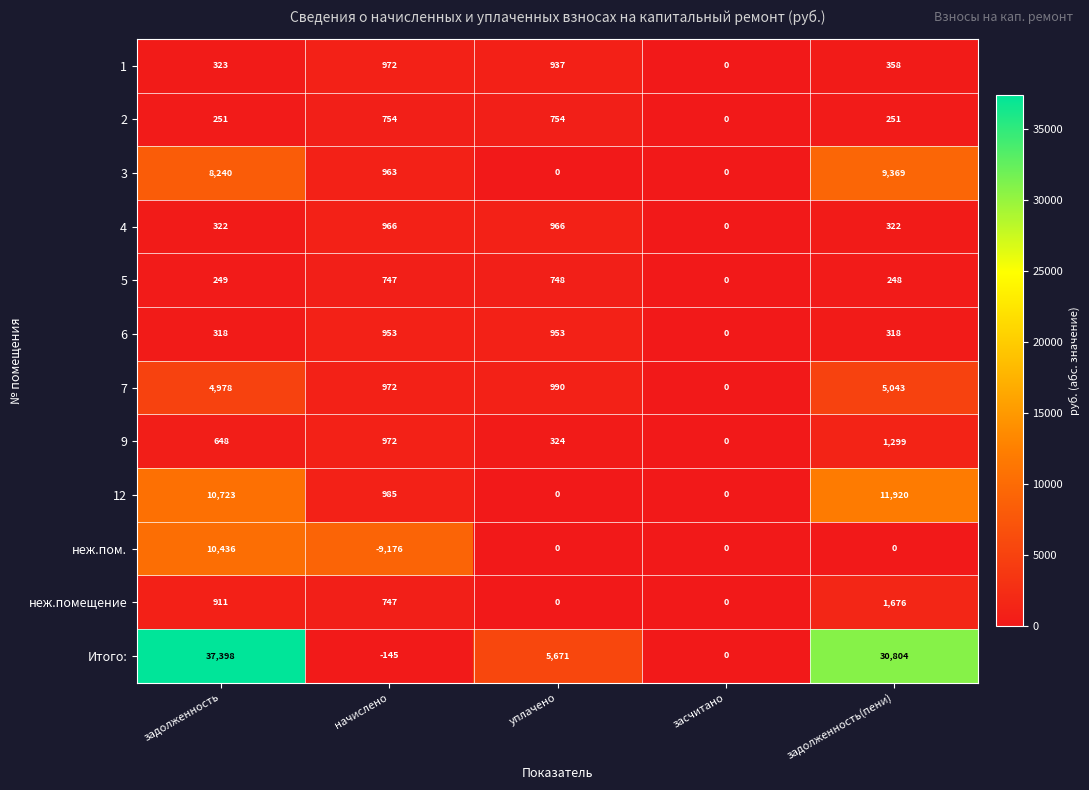

The value of неж.помещение at начислено is 747. True or false?

True